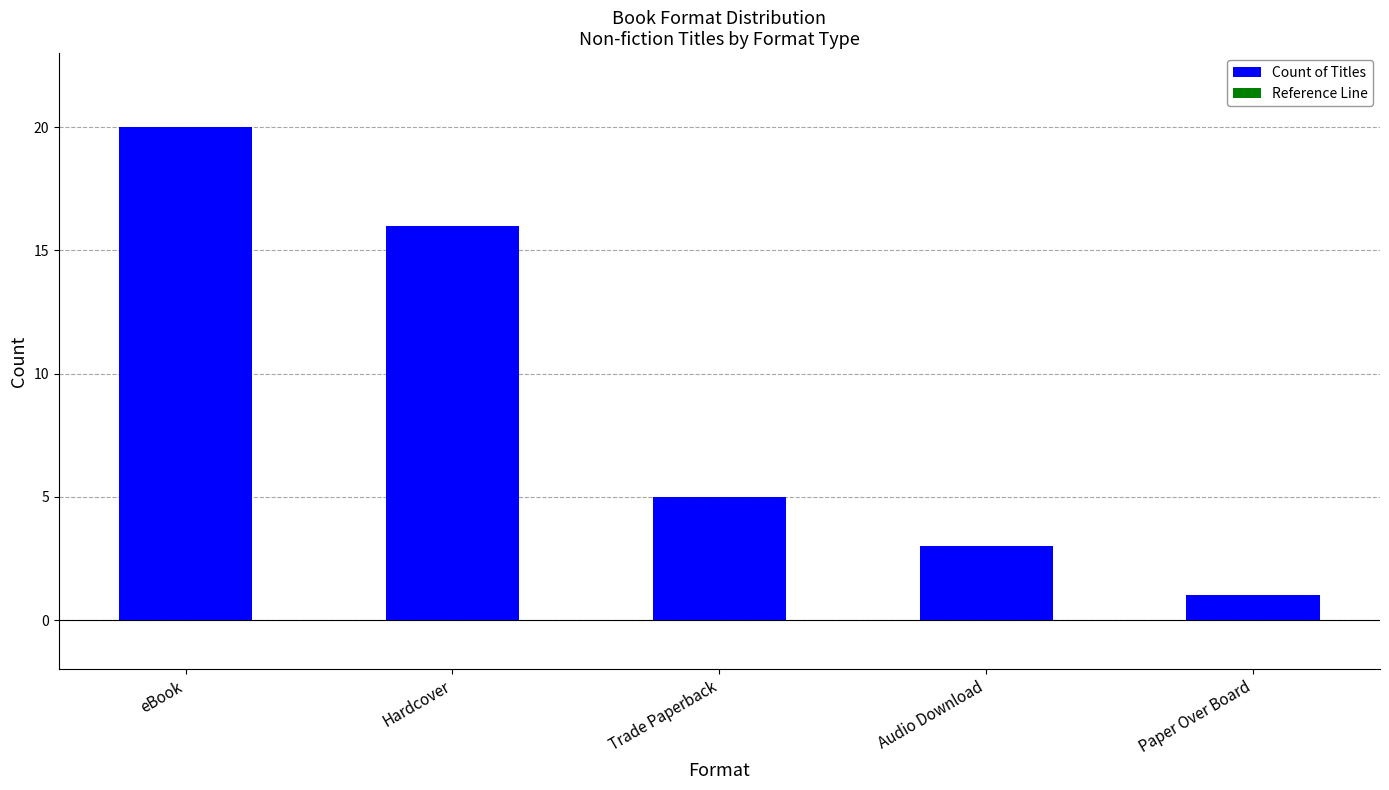

Where is the data nearest to the value 10?

Trade Paperback